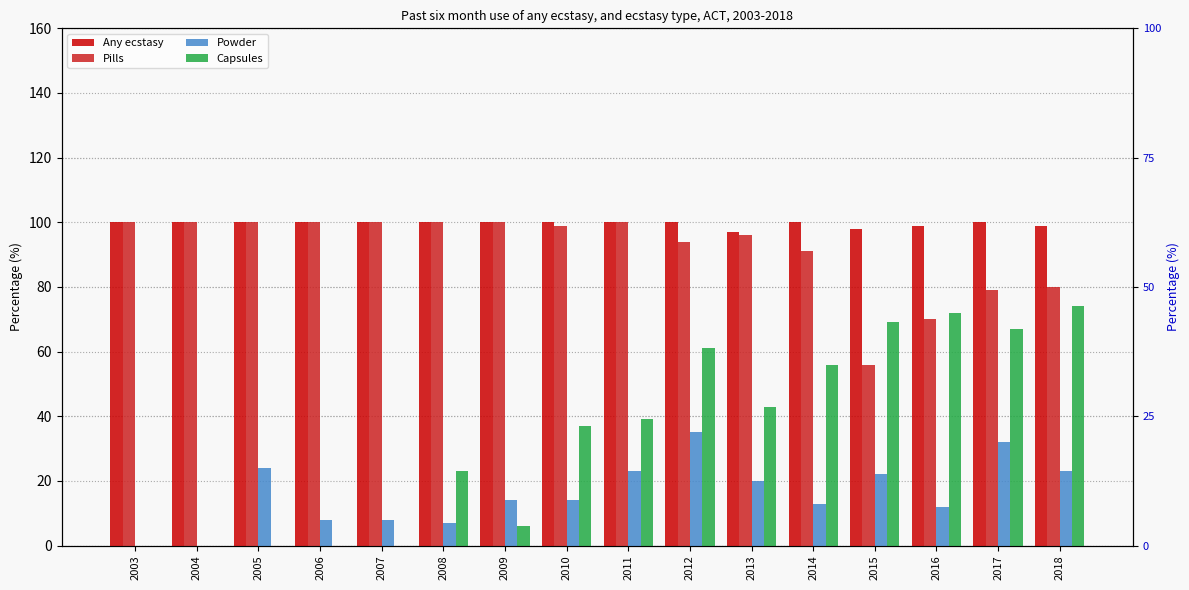

Between 2008 and 2011, which series saw the biggest shift?

Powder